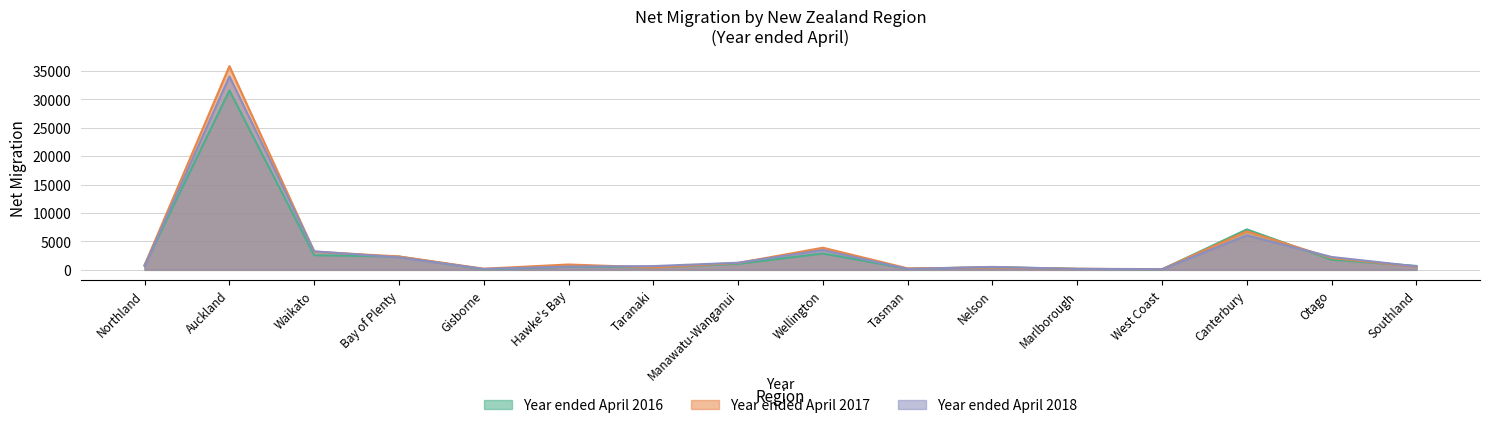

Which series has the largest total across all categories?

Year ended April 2017